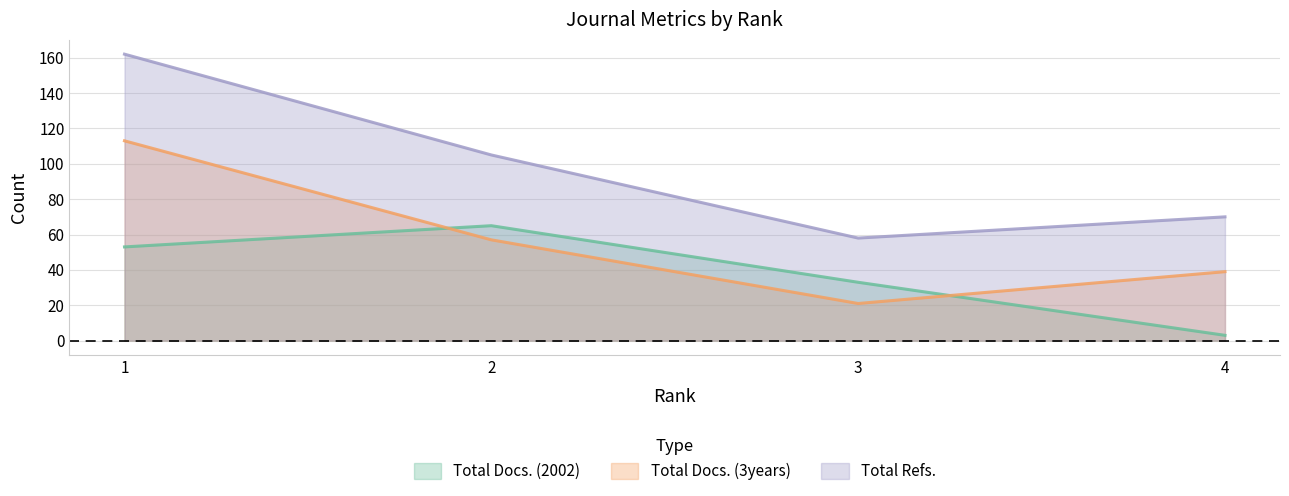

What is the total value across all series at 2?

227